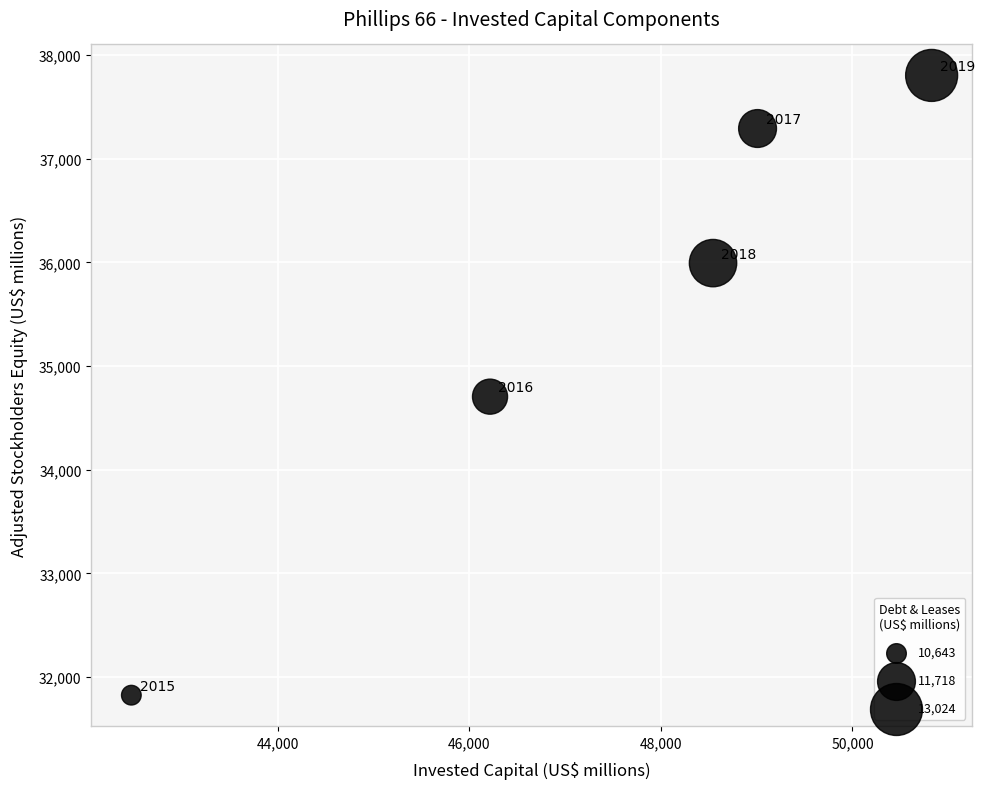

What Y value in the scatter plot is closest to 34814?

34705